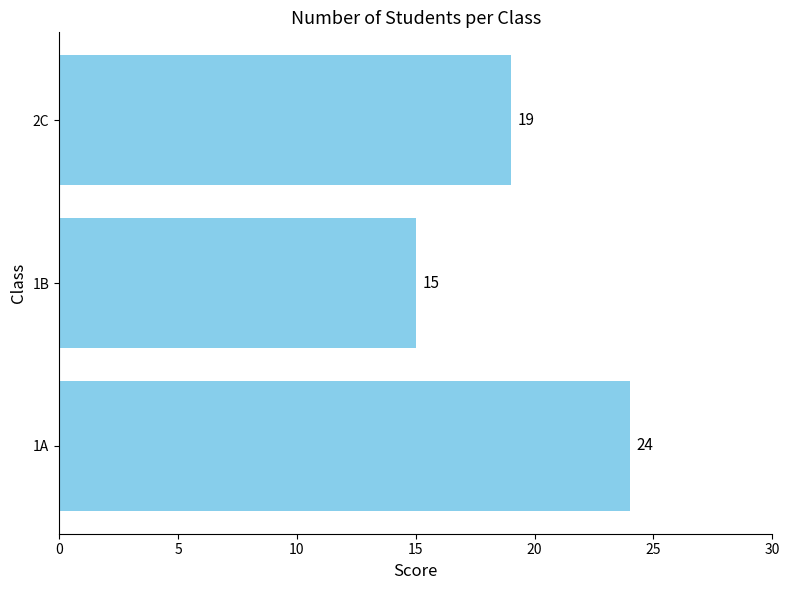

Reading bottom to top, extract all data points from this chart.

24	15	19